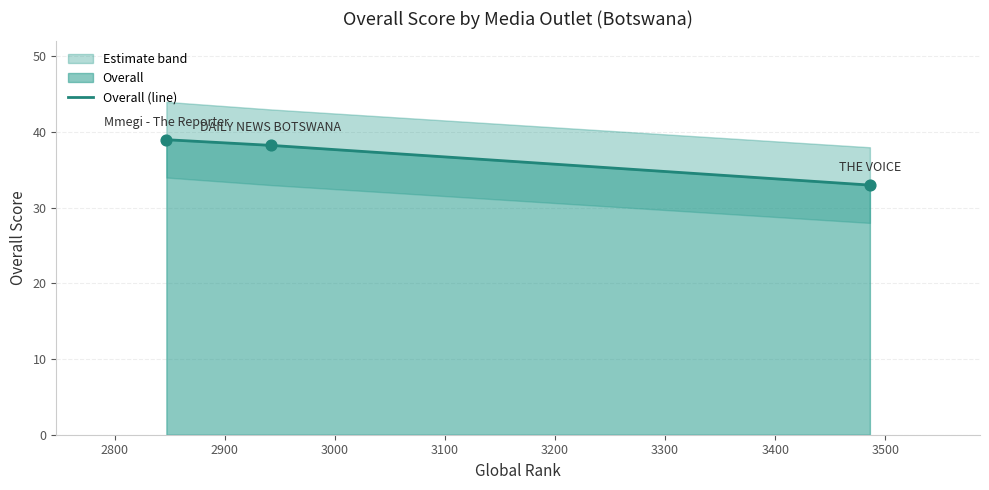

What is the lowest value of the Overall (line) series?

33.0